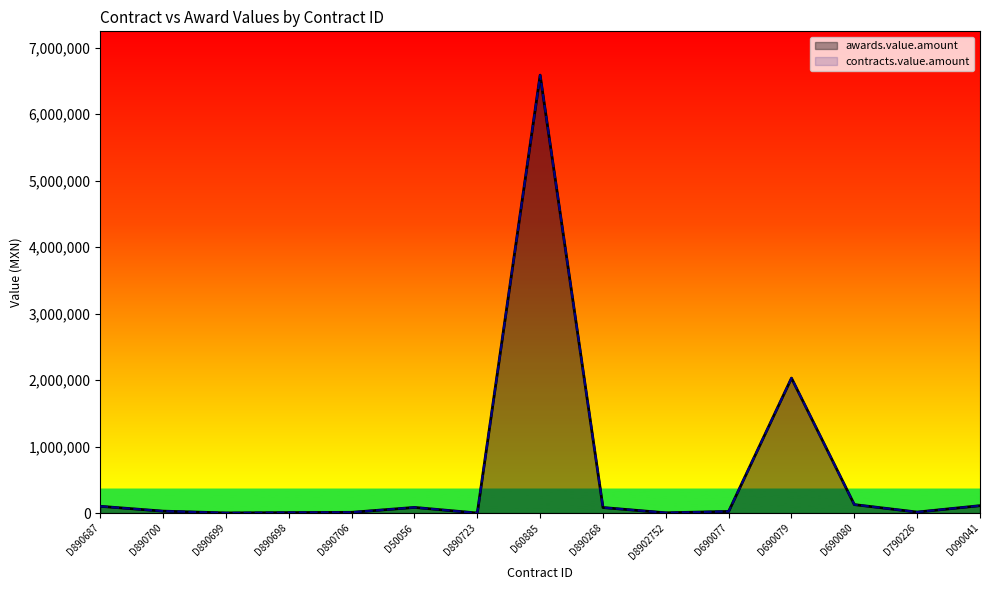

What value does the awards.value.amount series have at D890706?

11574.5